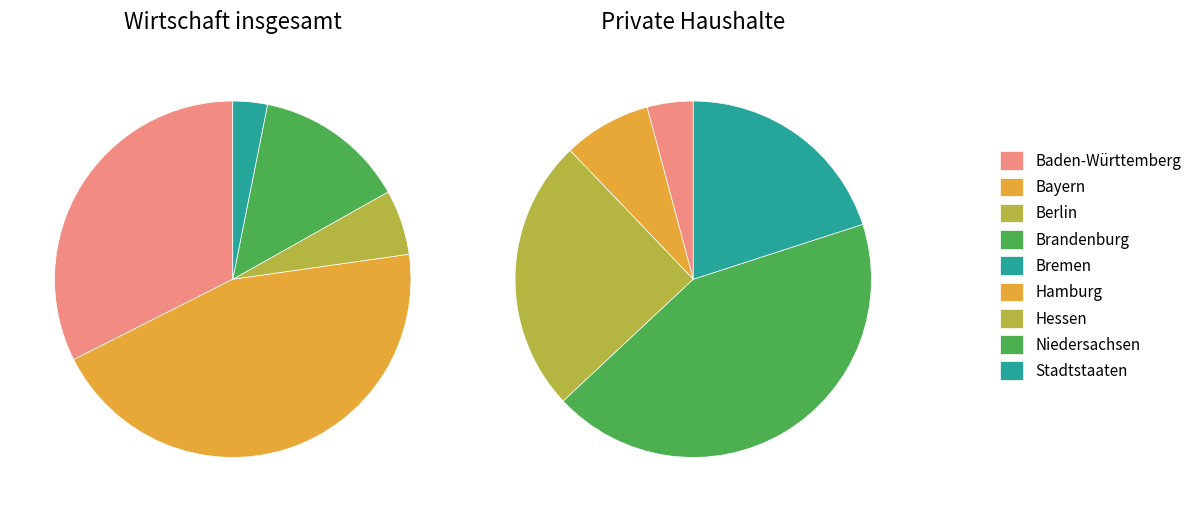

How many segments does this pie chart have?

9